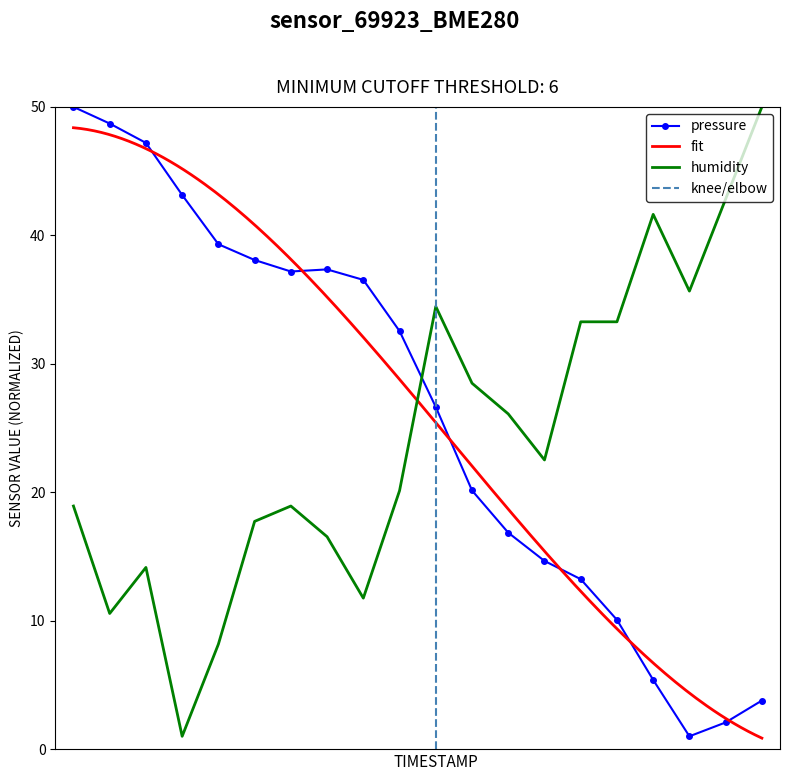

Reading right to left, what are all the values shown in this chart?

pressure: 3.8	2.1	1.0	5.4	10.1	13.2	14.7	16.9	20.1	26.6	32.5	36.5	37.3	37.2	38.1	39.3	43.1	47.2	48.7	50.0
humidity: 50.0	42.8	35.7	41.6	33.3	33.3	22.5	26.1	28.5	34.5	20.1	11.8	16.5	18.9	17.7	8.2	1.0	14.1	10.6	18.9